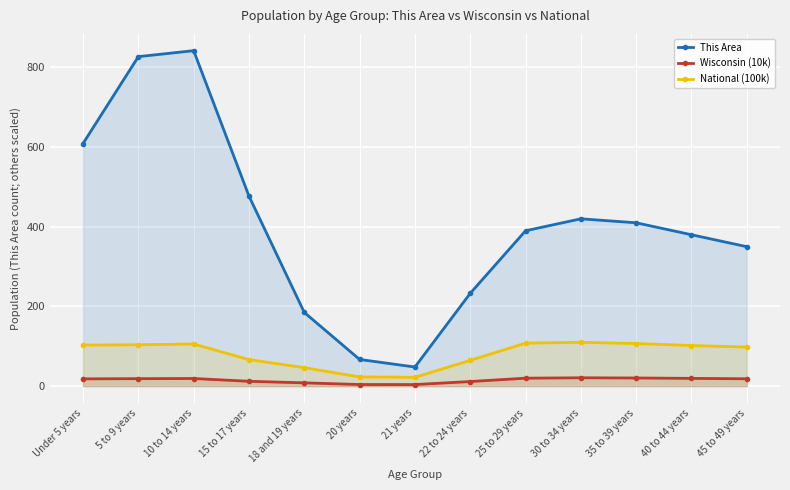

What is the difference between the highest and lowest values at 18 and 19 years?

176.7